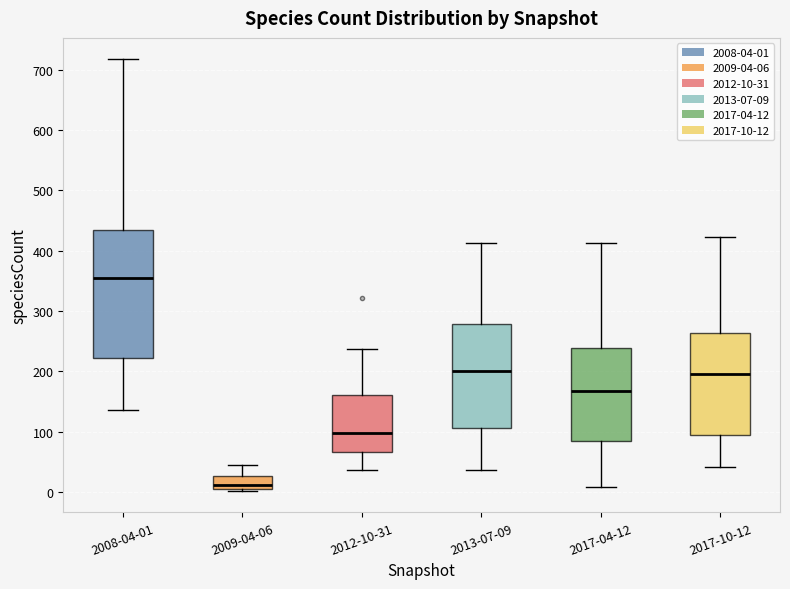

Comparing the boxes themselves (not the whiskers), which one is the tallest?

2008-04-01